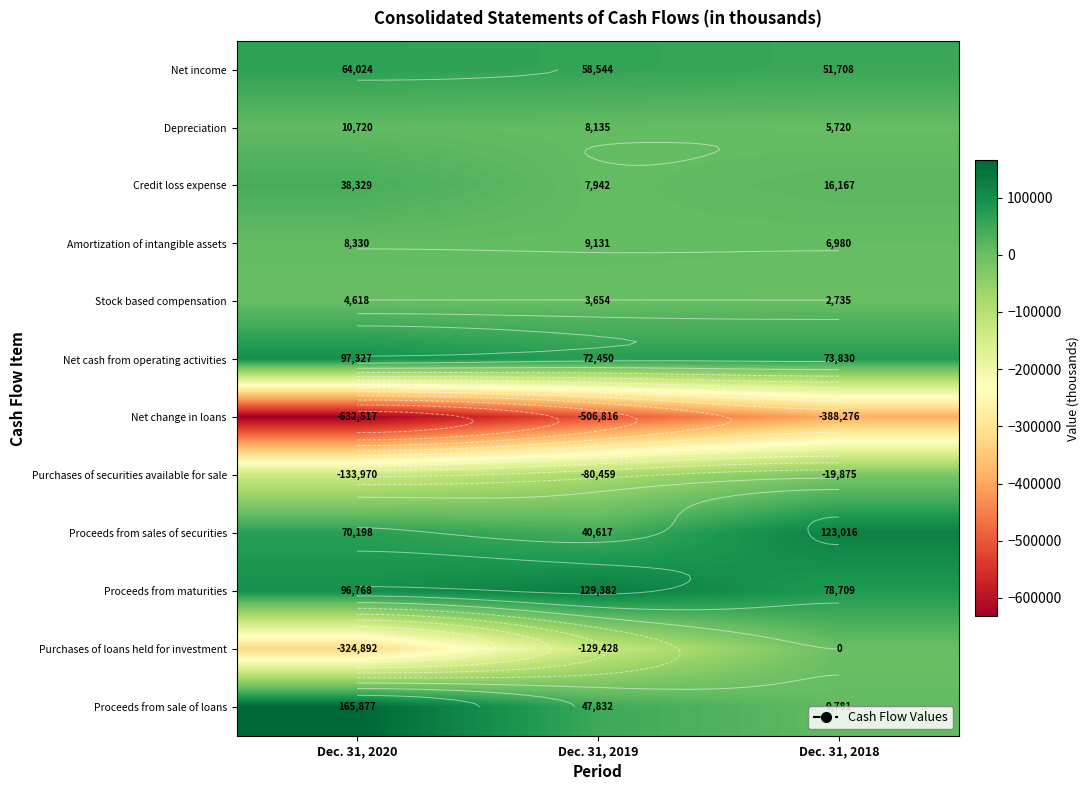

The value of Proceeds from sale of loans at Dec. 31, 2020 is 75636. True or false?

False